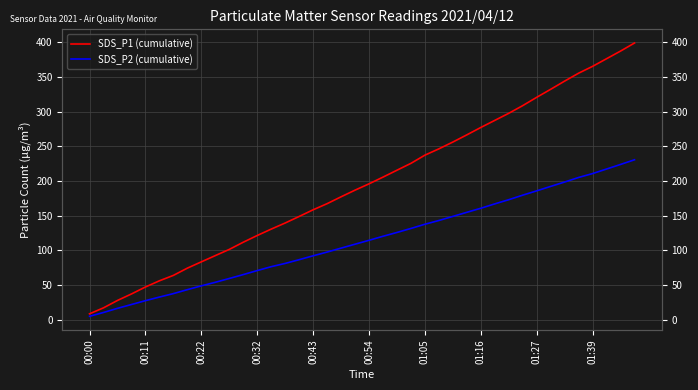

True or false: SDS_P1 (cumulative) and SDS_P2 (cumulative) intersect in this chart.

False